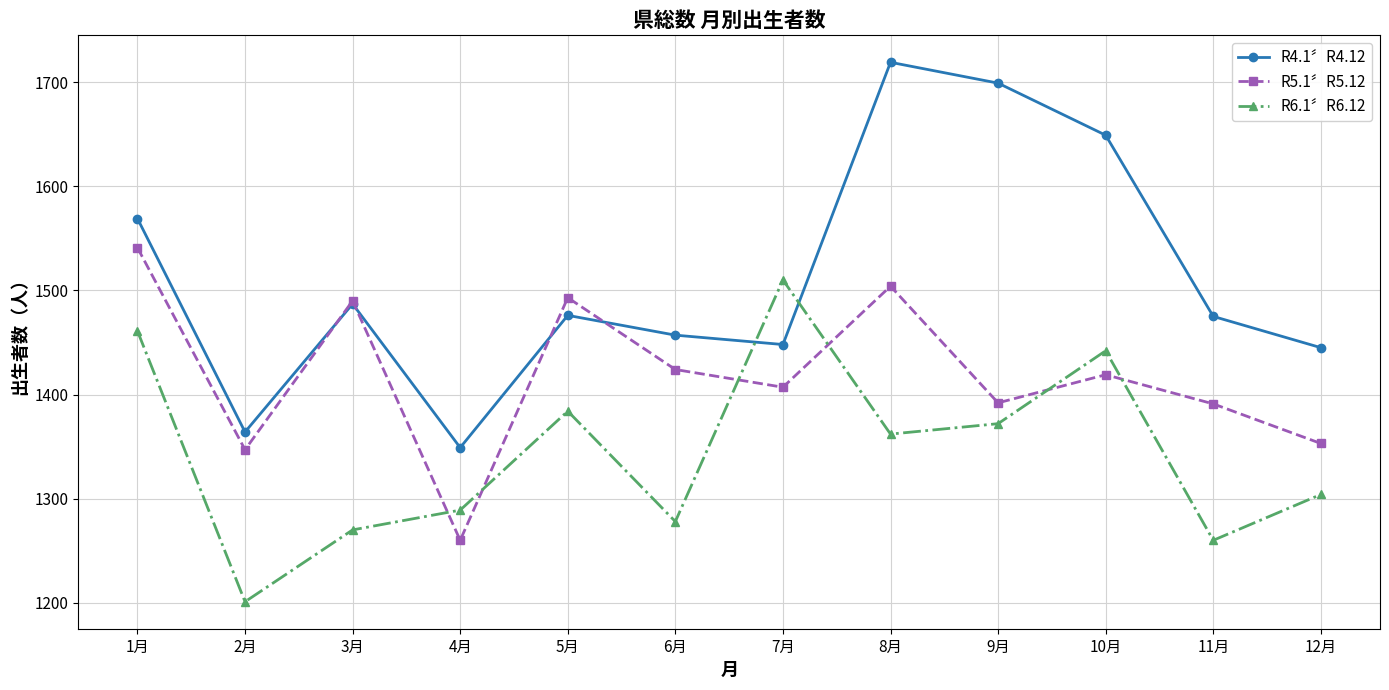

What is the spread (max minus min) of values at 11月?

215